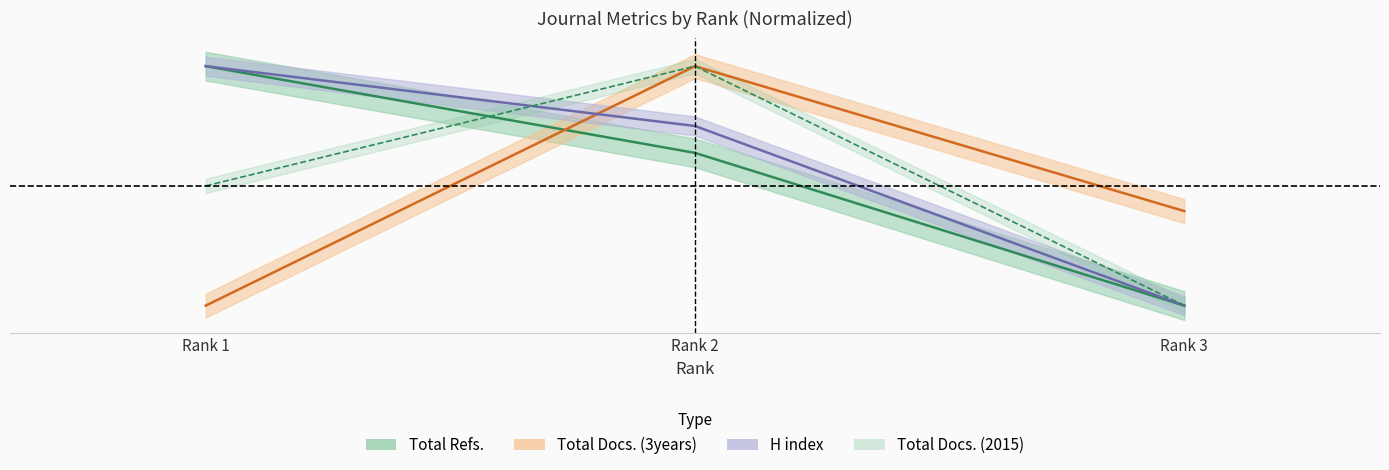

Is the value of H index at Rank 1 greater than the value of Total Docs. (2015) at Rank 2?

No